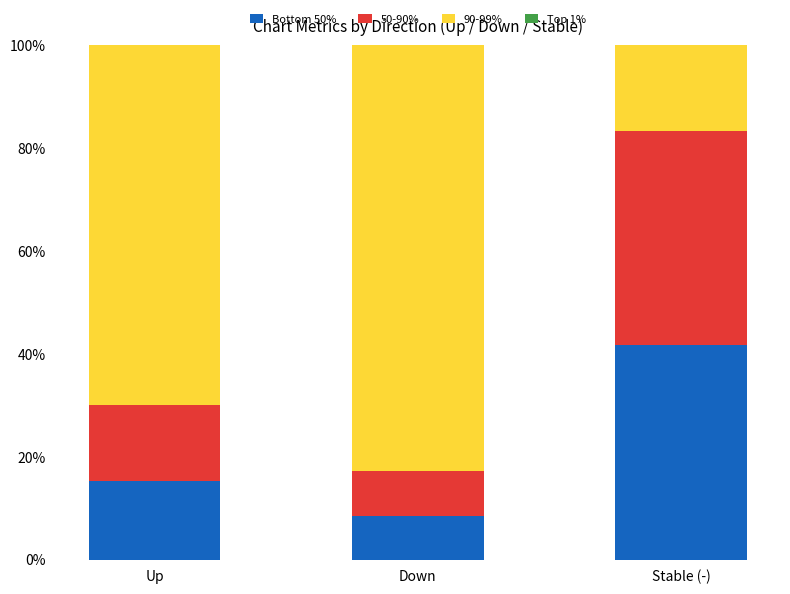

Reading right to left, transcribe the values for Bottom 50%.

Stable (-)=41.7	Down=8.6	Up=15.3